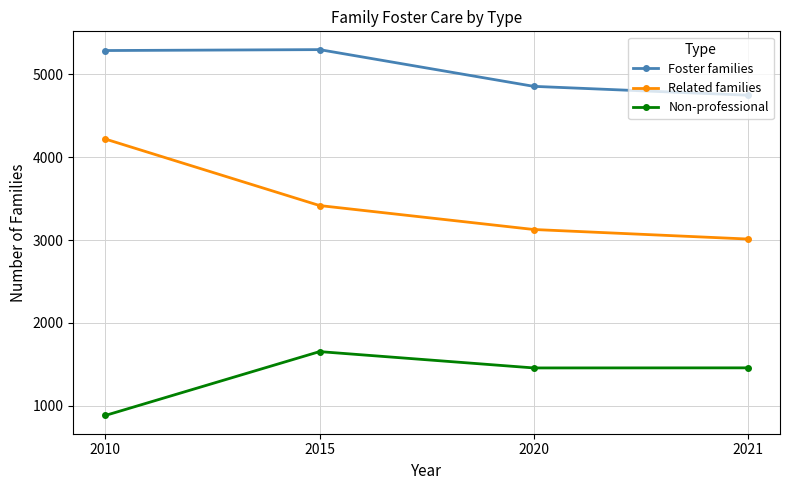

Is the value of Related families at 2021 greater than the value of Foster families at 2020?

No